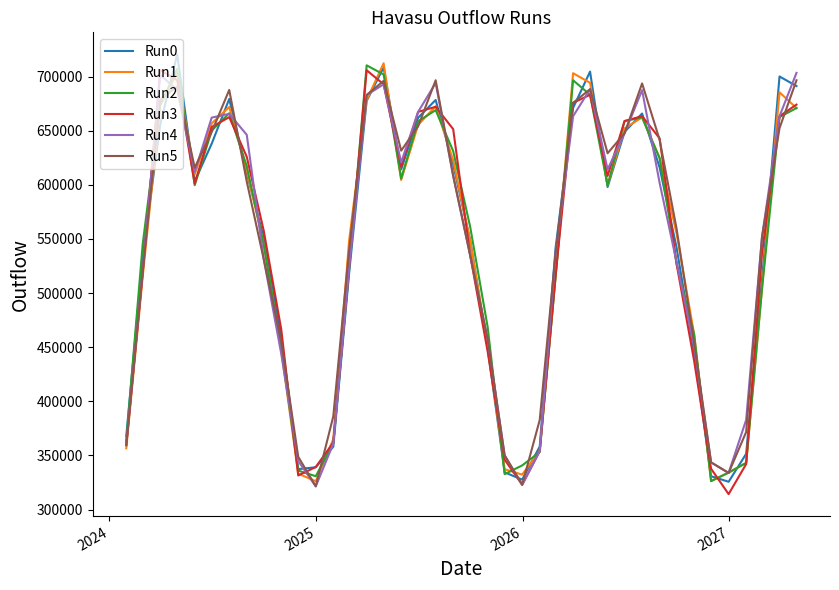

What is the smallest value displayed?

314266